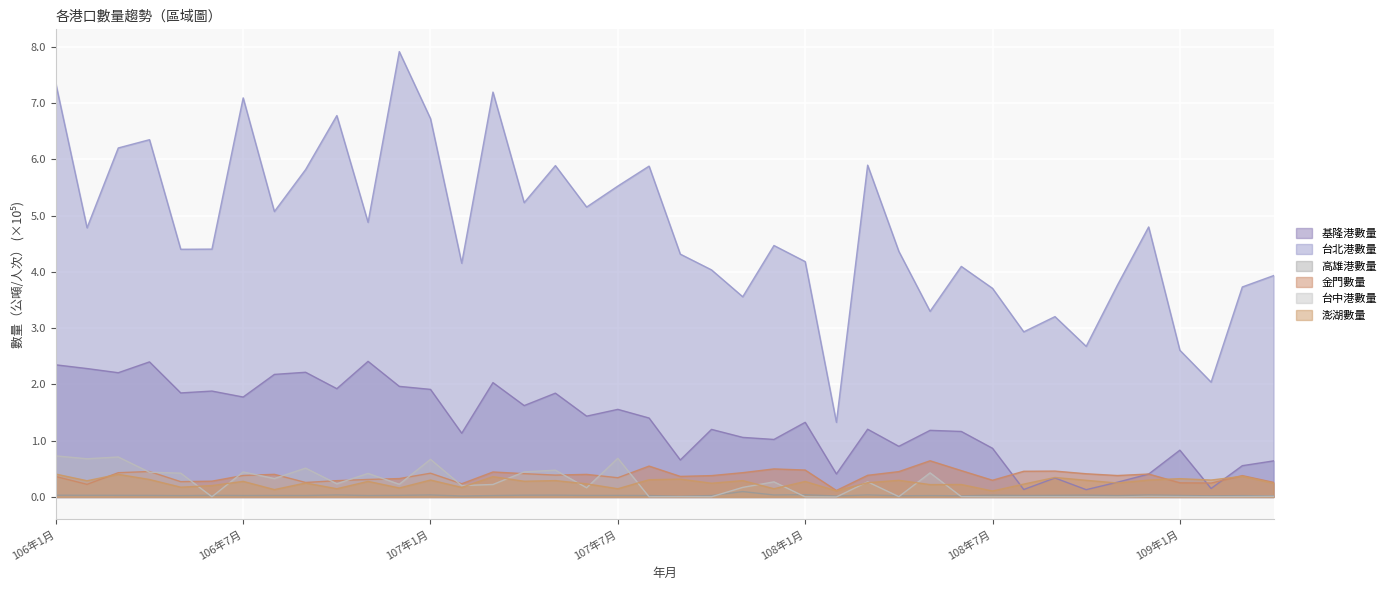

What is the difference between the maximum and minimum values in the 澎湖數量 series?

0.3